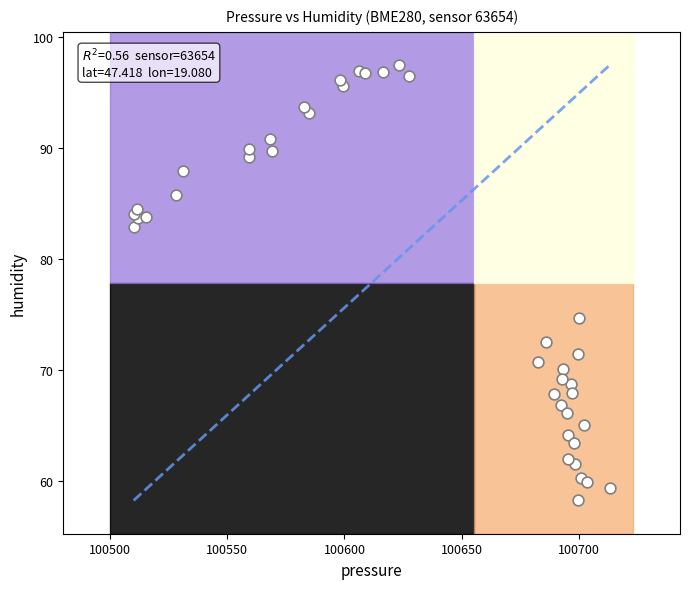

What Y value in the scatter plot is closest to 77?

74.7